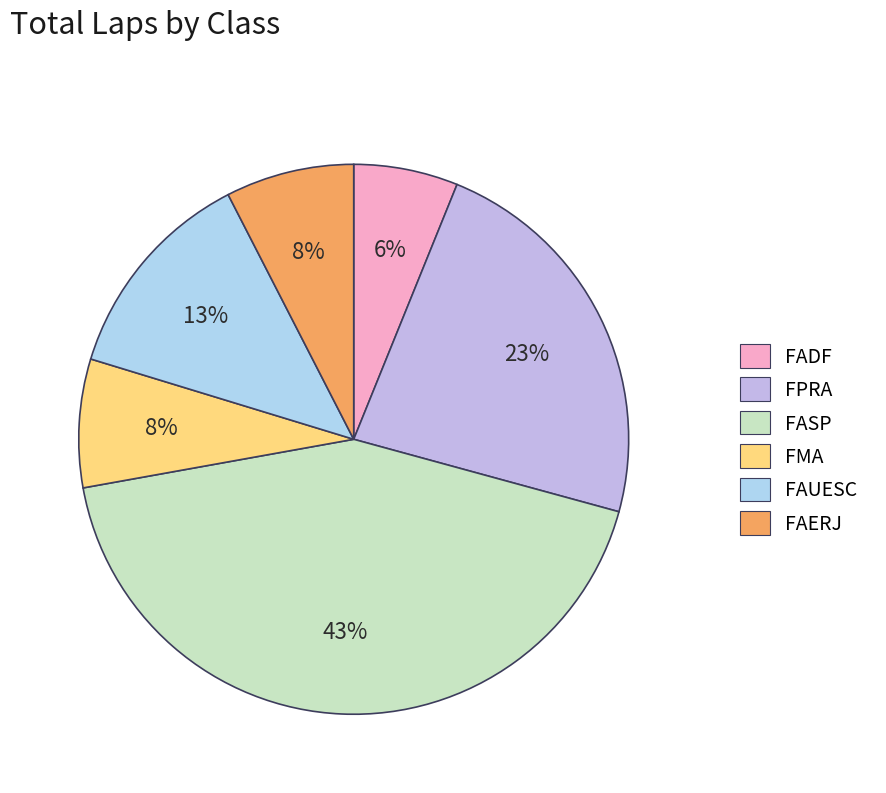

What is the largest slice in the pie chart?

FASP